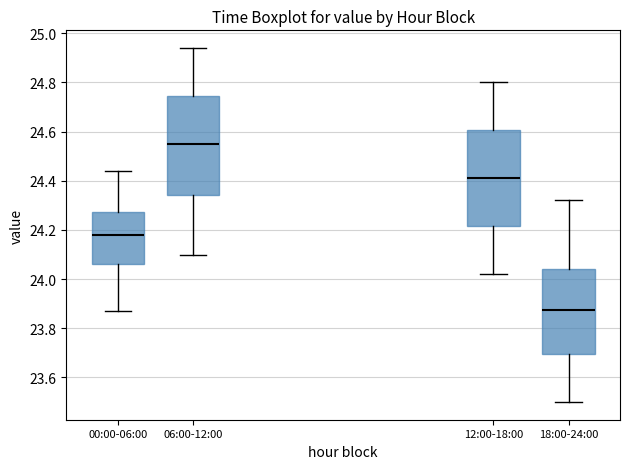

Reading left to right, transcribe this box plot: for each box, give where its median line is, the range the box spans, and where its two whiskers end, as read against the y-axis. The values are not printed on the chart, so give them approximately, as read against the axis.

00:00-06:00: median 24.18, box 24.06 to 24.28, whiskers 23.88 to 24.44
06:00-12:00: median 24.56, box 24.34 to 24.74, whiskers 24.10 to 24.94
12:00-18:00: median 24.42, box 24.22 to 24.60, whiskers 24.02 to 24.80
18:00-24:00: median 23.88, box 23.70 to 24.04, whiskers 23.50 to 24.32